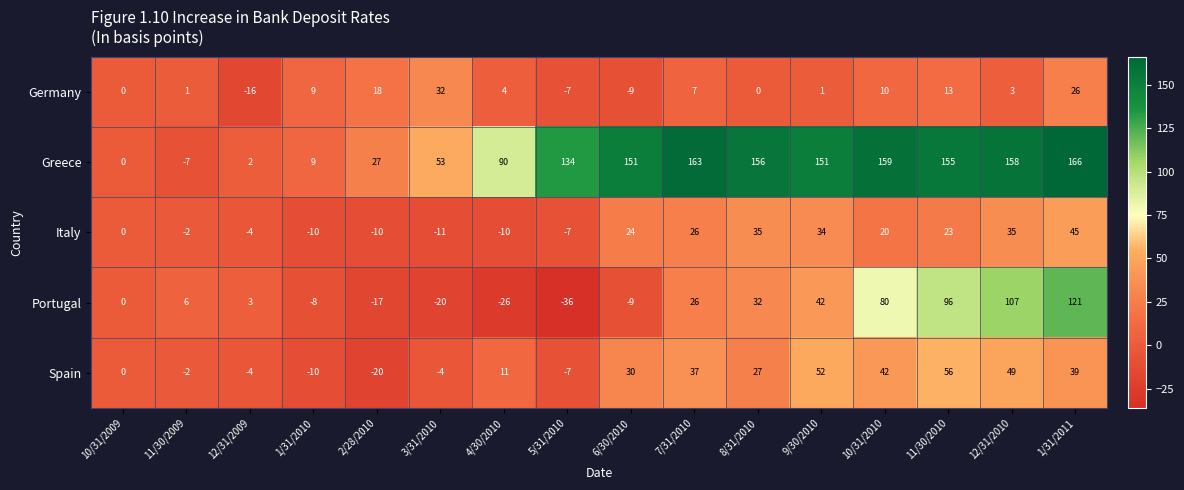

Which series has the largest total across all categories?

Greece